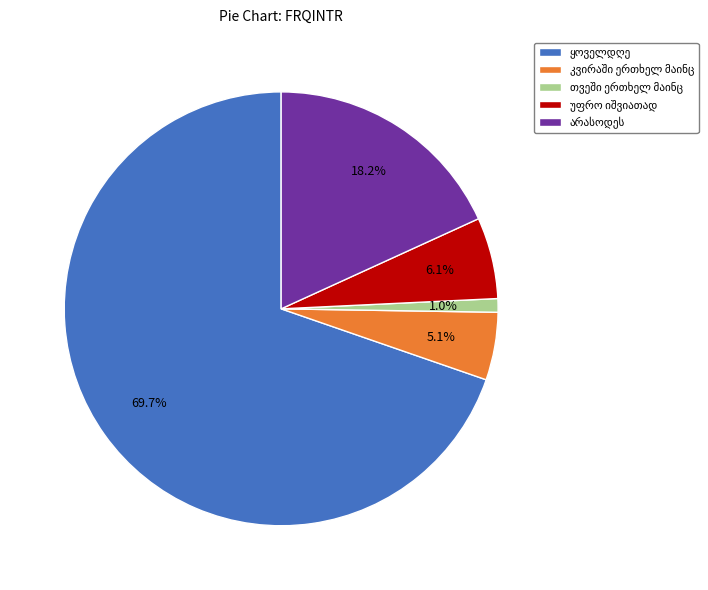

How many slices are in this pie chart?

5